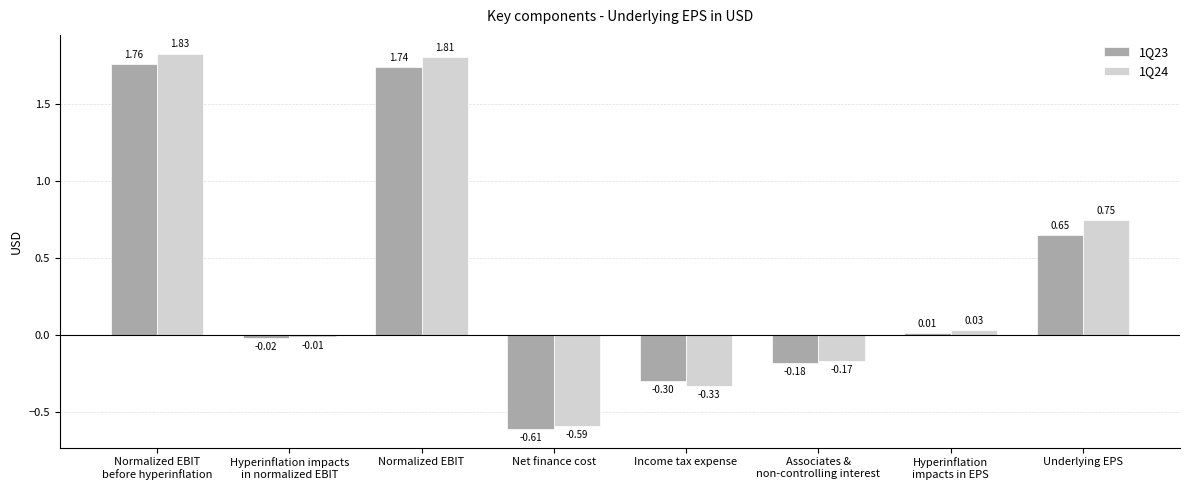

How many bars are there in each group?

2